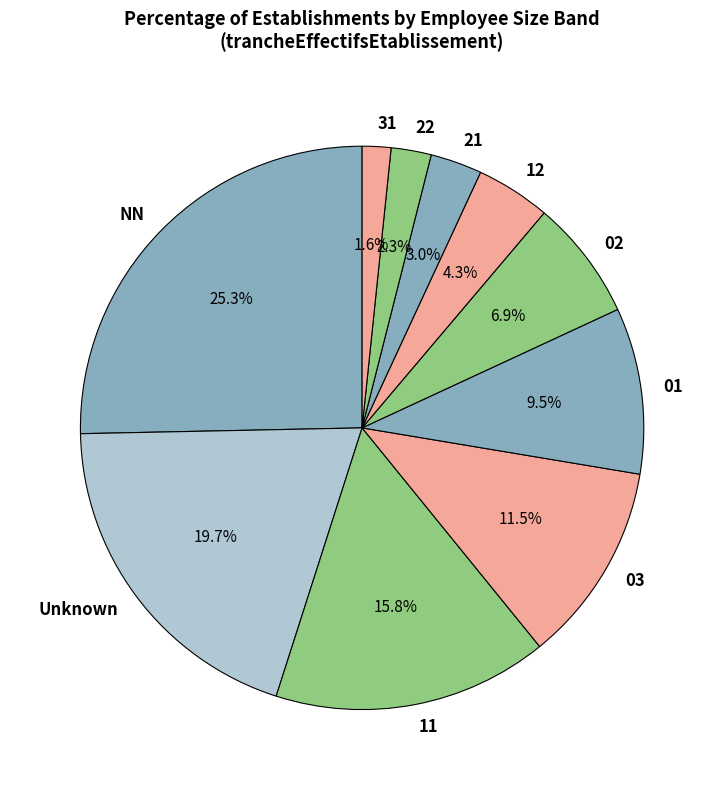

Approximately how many times larger is the value at 02 compared to 22?

3.0